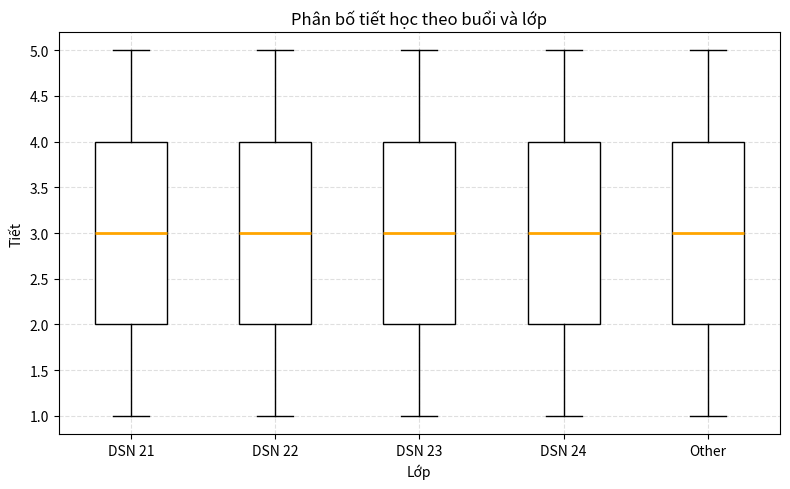

Reading left to right, transcribe this box plot: for each box, give where its median line is, the range the box spans, and where its two whiskers end, as read against the y-axis. The values are not printed on the chart, so give them approximately, as read against the axis.

DSN 21: median 3, box 2 to 4, whiskers 1 to 5
DSN 22: median 3, box 2 to 4, whiskers 1 to 5
DSN 23: median 3, box 2 to 4, whiskers 1 to 5
DSN 24: median 3, box 2 to 4, whiskers 1 to 5
Other: median 3, box 2 to 4, whiskers 1 to 5